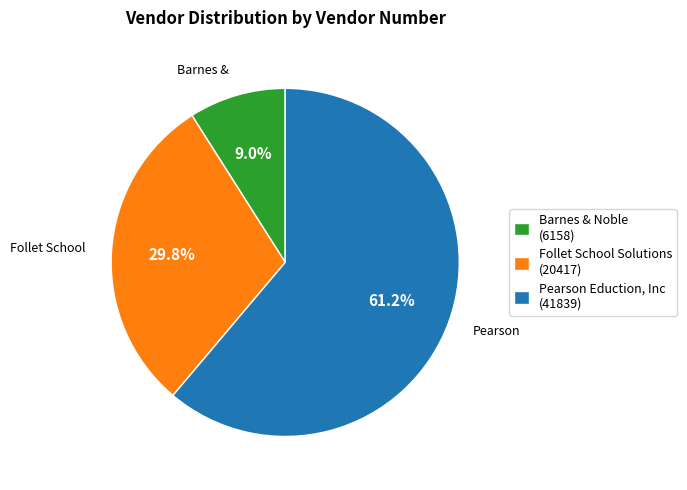

Is Barnes & Noble the majority of the pie?

No